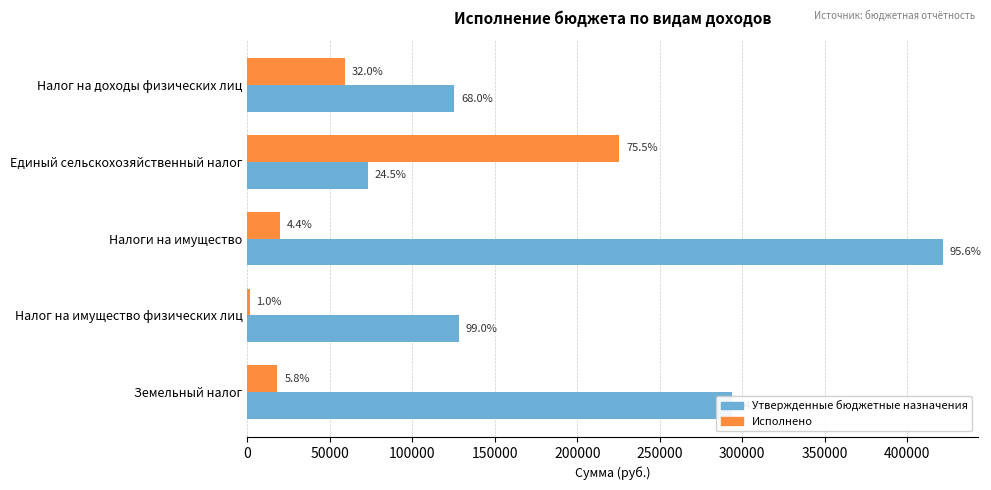

What is the highest value of the Исполнено series?

225352.2